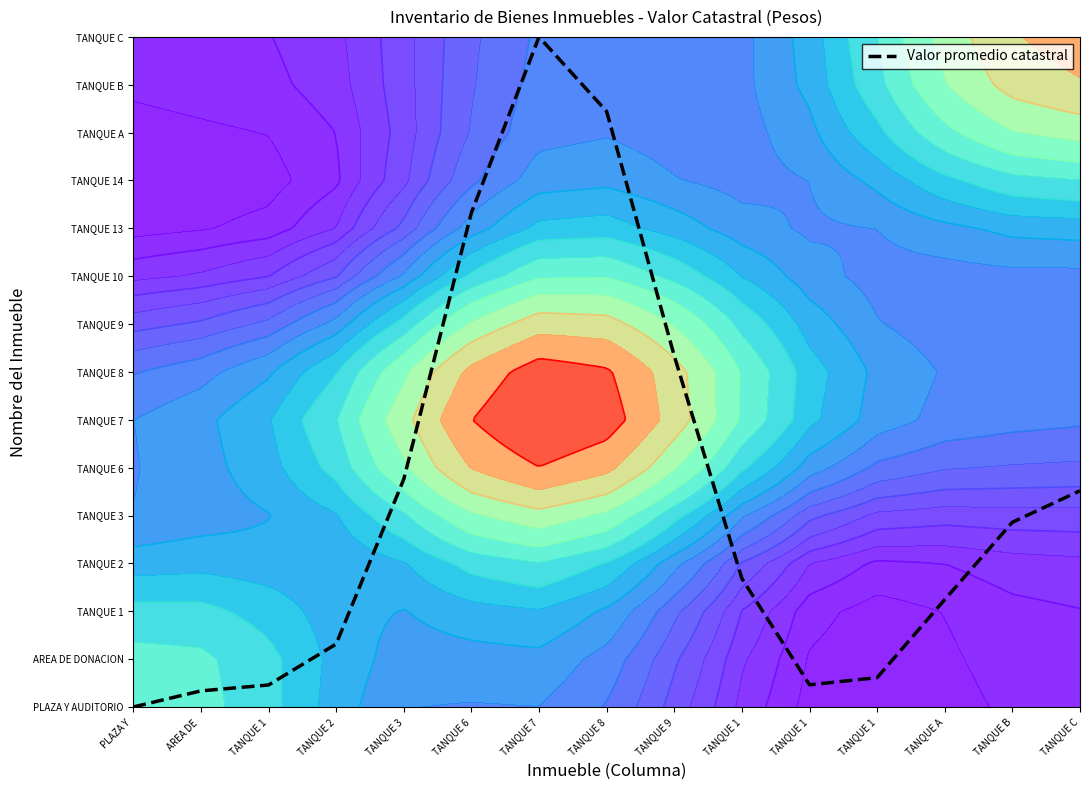

Reading left to right, list all the values displayed in this chart.

PLAZA Y =0.0	AREA DE =0.3	TANQUE 1=0.5	TANQUE 2=1.3	TANQUE 3=4.8	TANQUE 6=10.3	TANQUE 7=14.0	TANQUE 8=12.4	TANQUE 9=7.3	TANQUE 1=2.7	TANQUE 1=0.5	TANQUE 1=0.6	TANQUE A=2.2	TANQUE B=3.9	TANQUE C=4.5